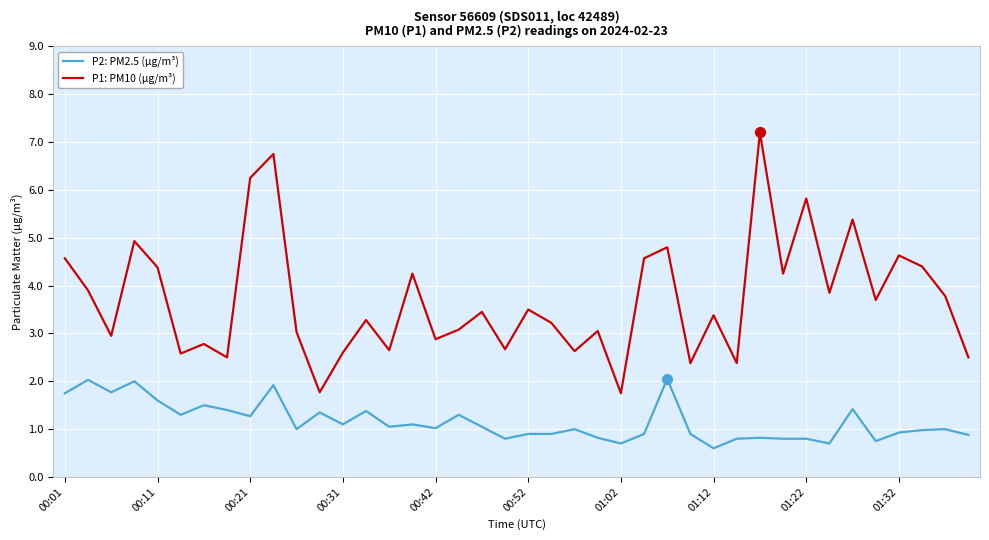

What are all the series names shown in the legend?

P2: PM2.5 (µg/m³), P1: PM10 (µg/m³)